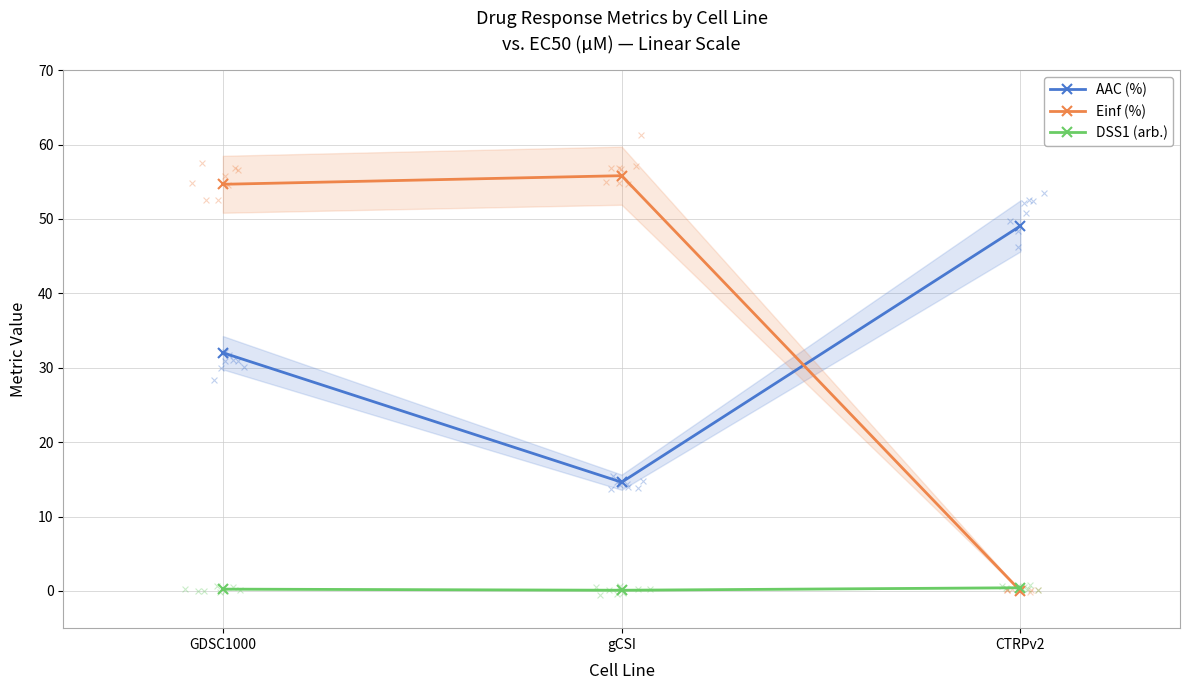

Which series has the widest spread of Y values?

Einf (%)